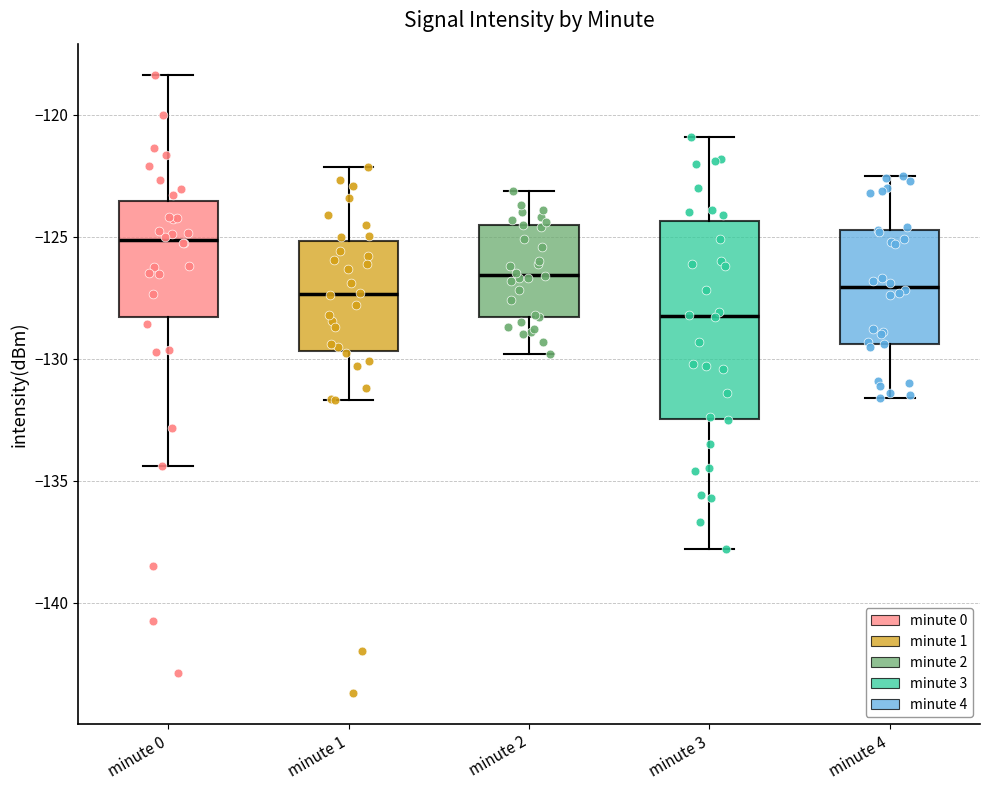

Which box has the lowest median line?

minute 3